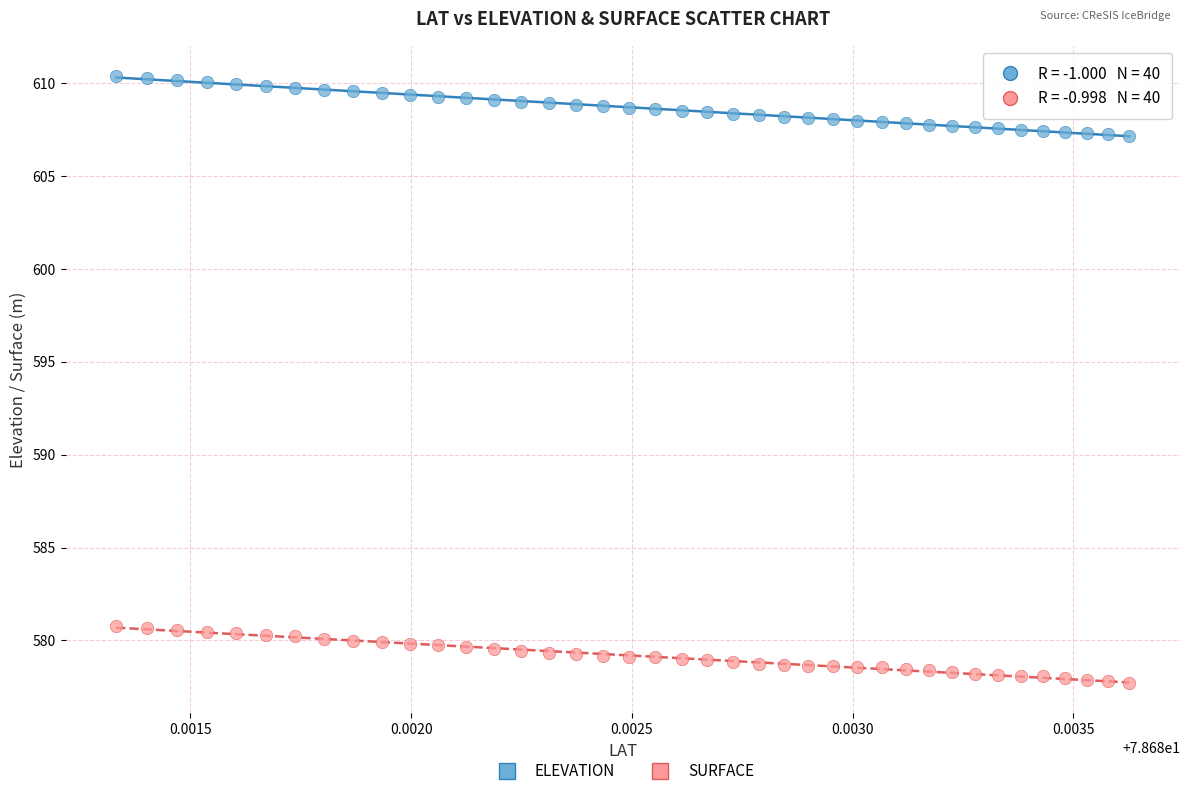

Which series reaches the minimum Y coordinate?

SURFACE